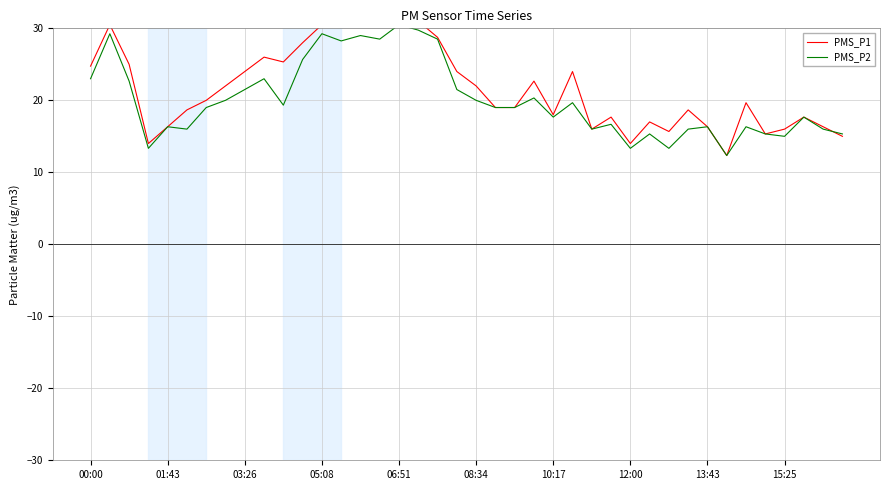

Between which two adjacent categories do PMS_P2 and PMS_P1 first intersect?

38 and 39